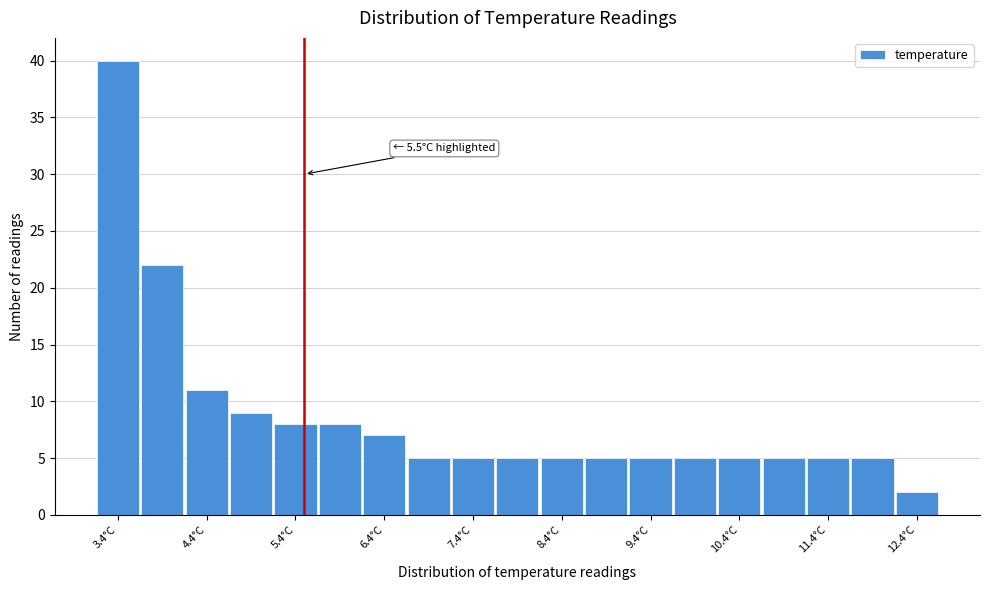

Over which range of the x-axis is the bar tallest?

3.15 to 3.65